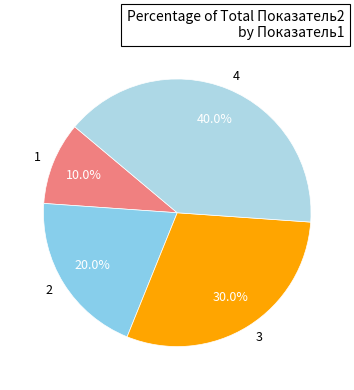

To the nearest percent, what is the difference between the largest and smallest slice percentages?

30%